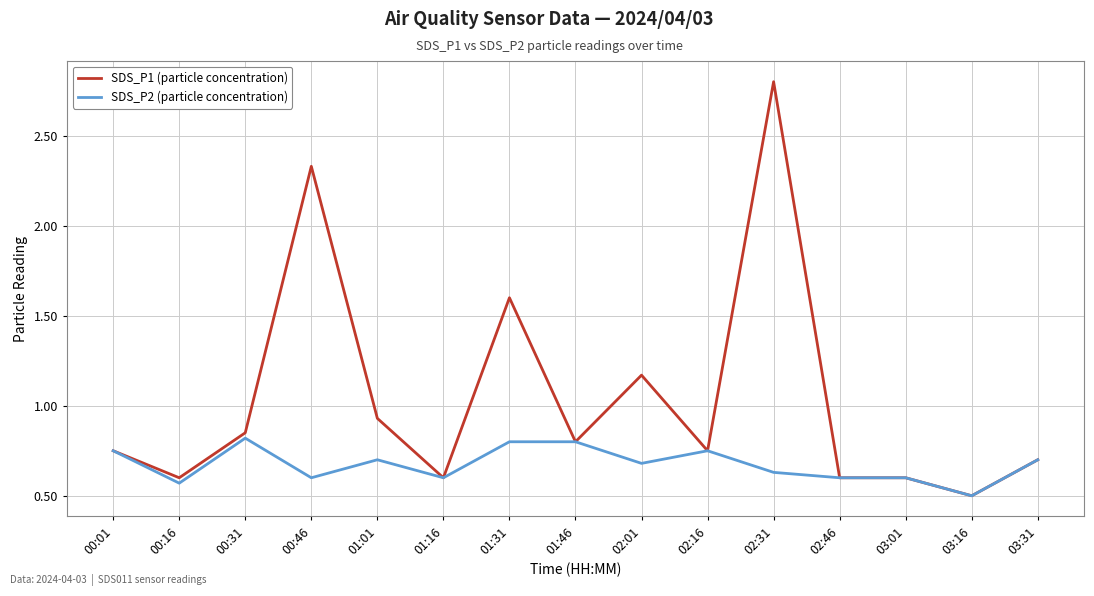

What is the difference between the maximum and minimum values in the SDS_P2 (particle concentration) series?

0.3